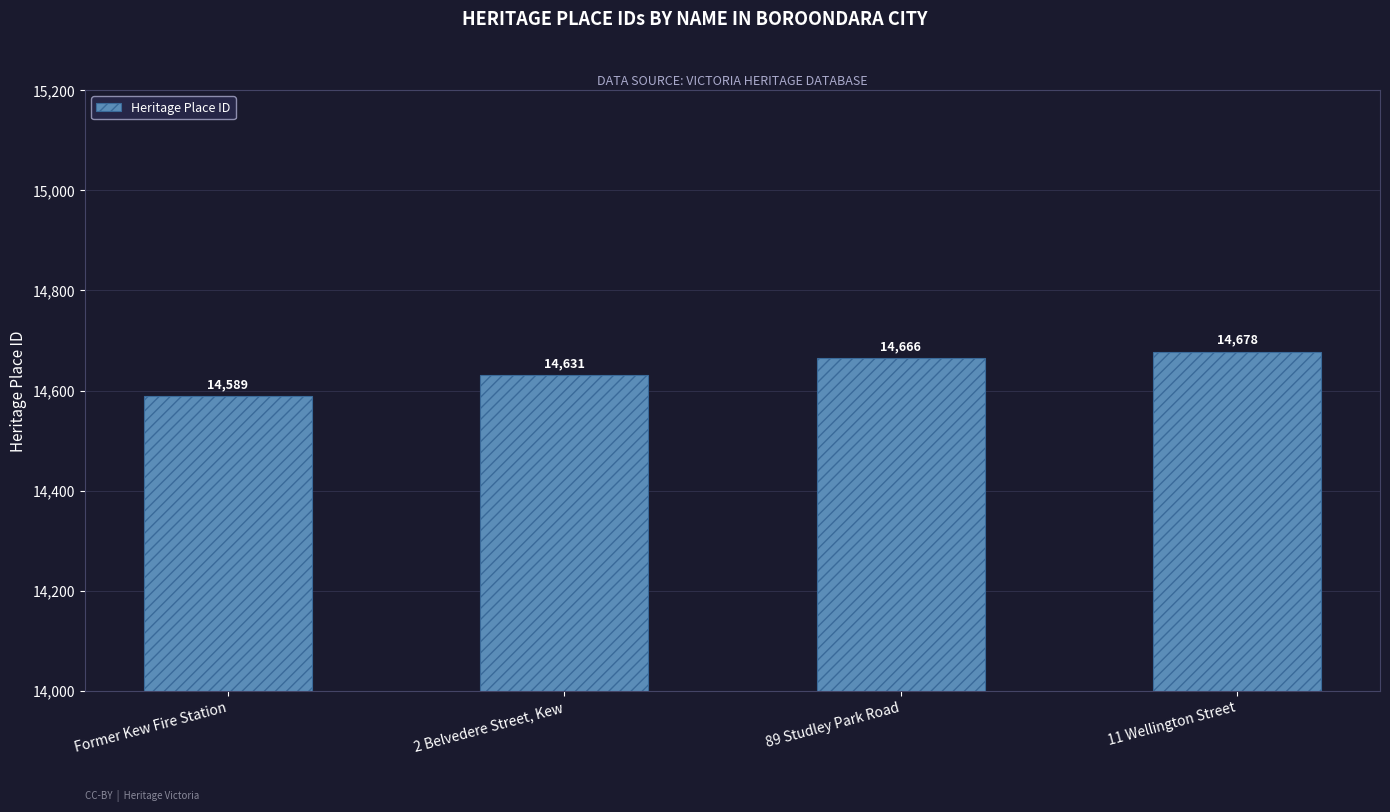

What is the sum of the values at Former Kew Fire Station and 11 Wellington Street?

29267